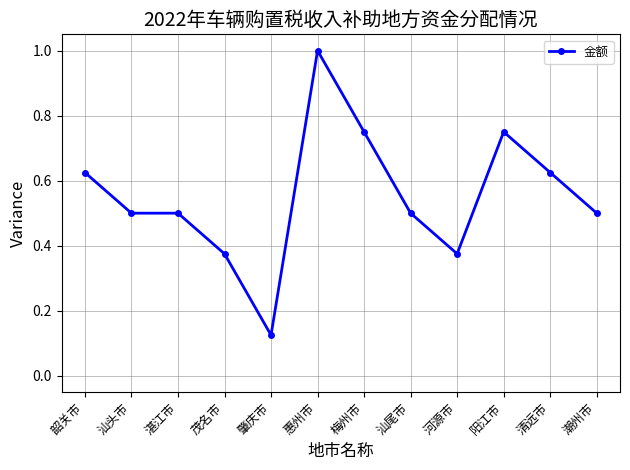

True or false: the data shows 0.2 at 韶关市.

False